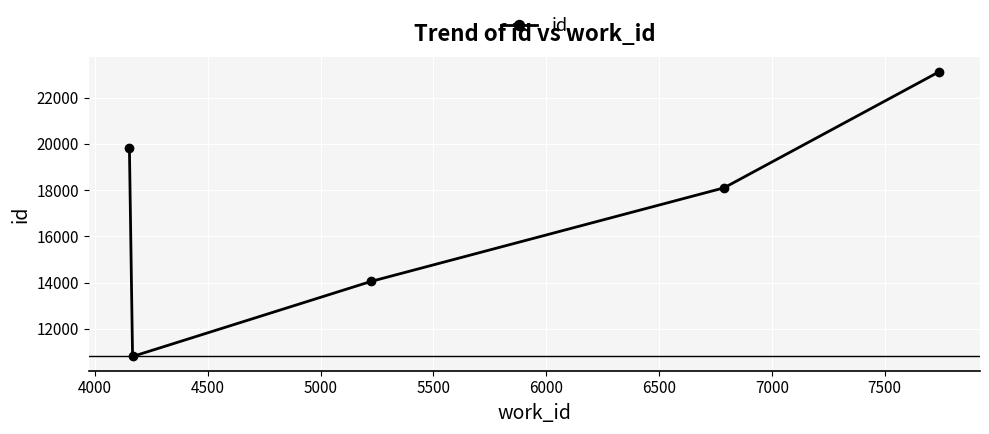

What is the smallest value displayed?

10809